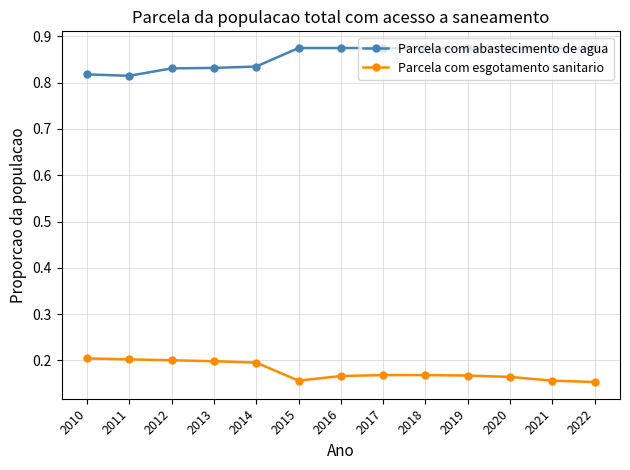

What are all the series names shown in the legend?

Parcela com abastecimento de agua, Parcela com esgotamento sanitario